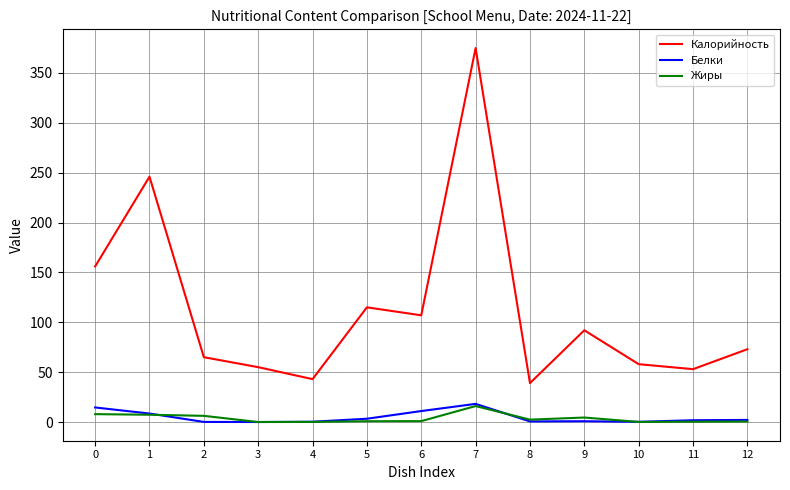

What is the highest value of the Белки series?

18.2